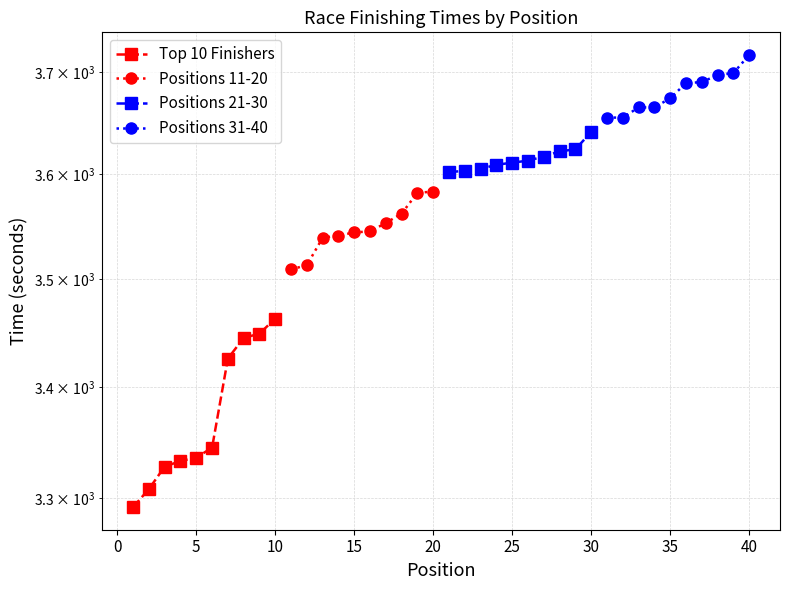

What is the difference between the maximum and minimum values in the Positions 31-40 series?

62